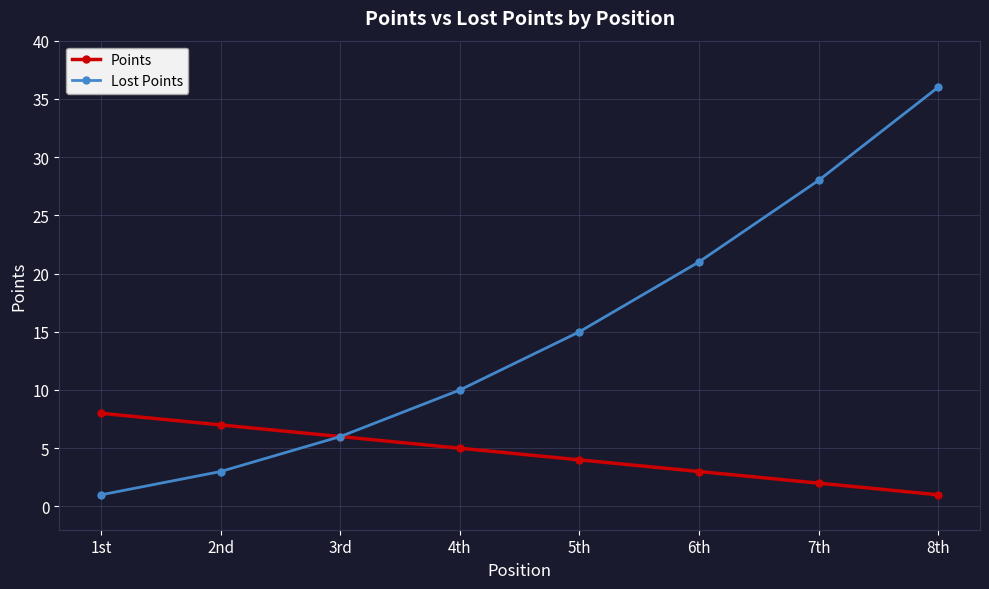

Which category has the lowest value in the Lost Points series?

1st